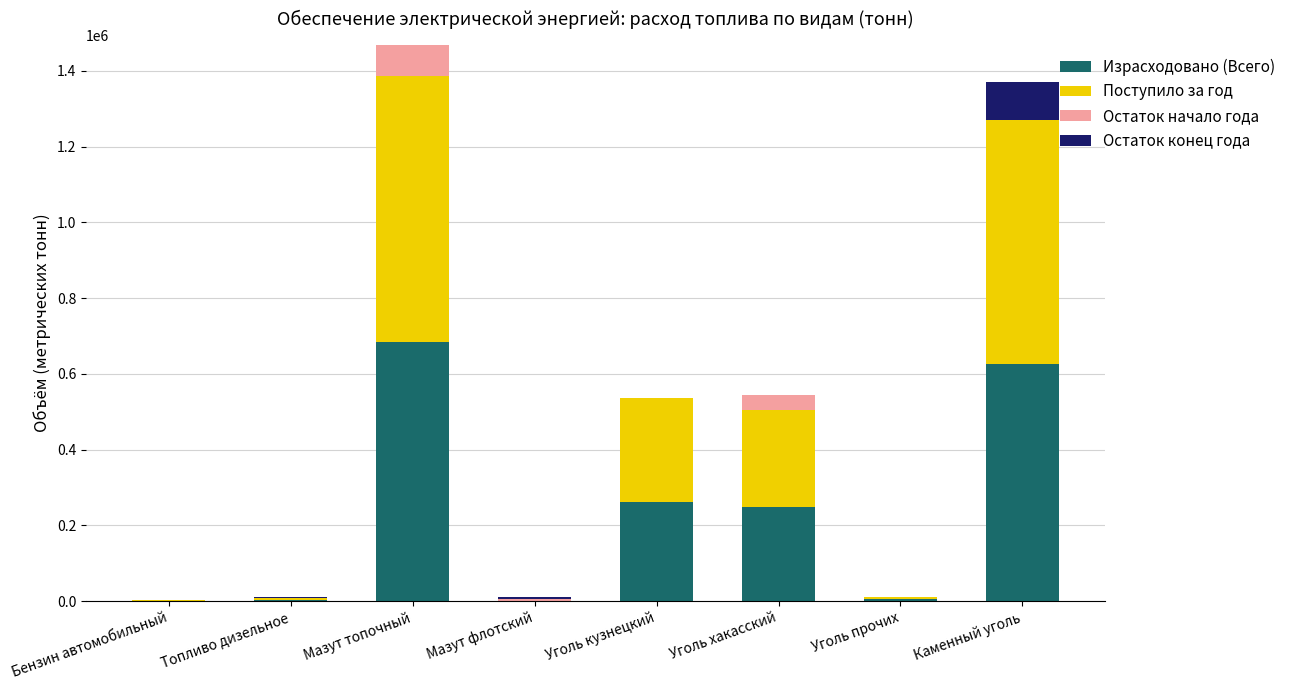

What is the maximum value for Израсходовано (Всего)?

684085